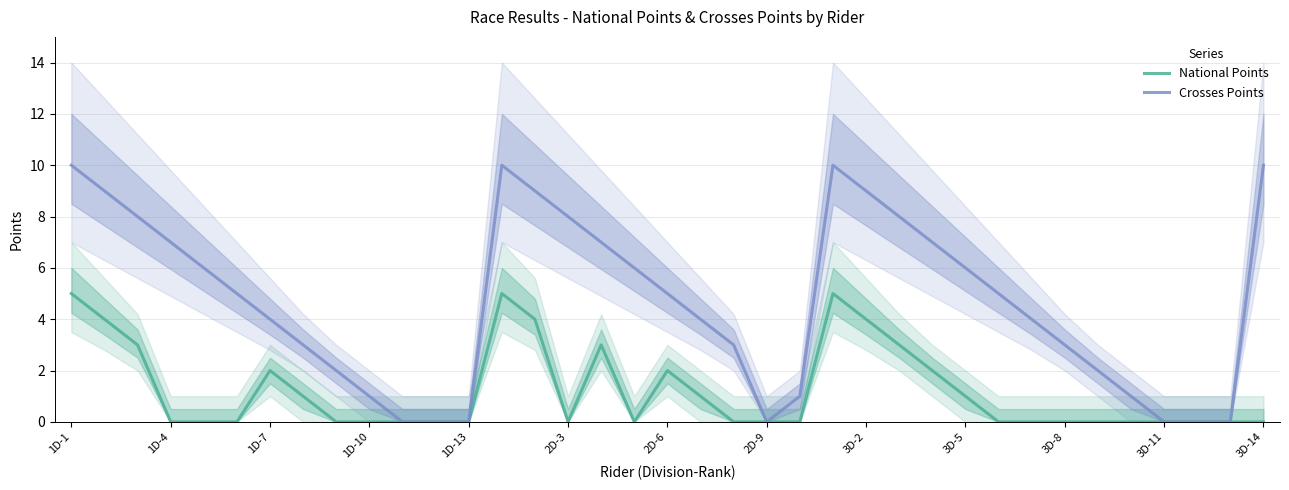

True or false: National Points and Crosses Points intersect in this chart.

False